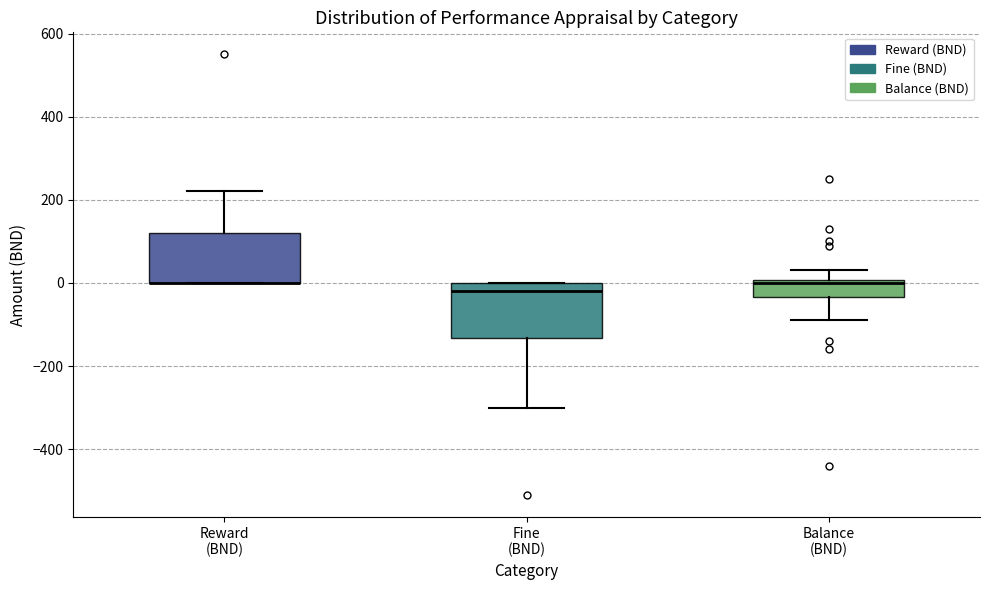

Reading left to right, transcribe this box plot: for each box, give where its median line is, the range the box spans, and where its two whiskers end, as read against the y-axis. The values are not printed on the chart, so give them approximately, as read against the axis.

Reward (BND): median 0 (drawn on the box's lower edge), box 0 to 120, whiskers 0 to 220
Fine (BND): median -20, box -140 to 0, whiskers -300 to 0
Balance (BND): median 0 (just below the box's upper edge), box -40 to 0, whiskers -80 to 40